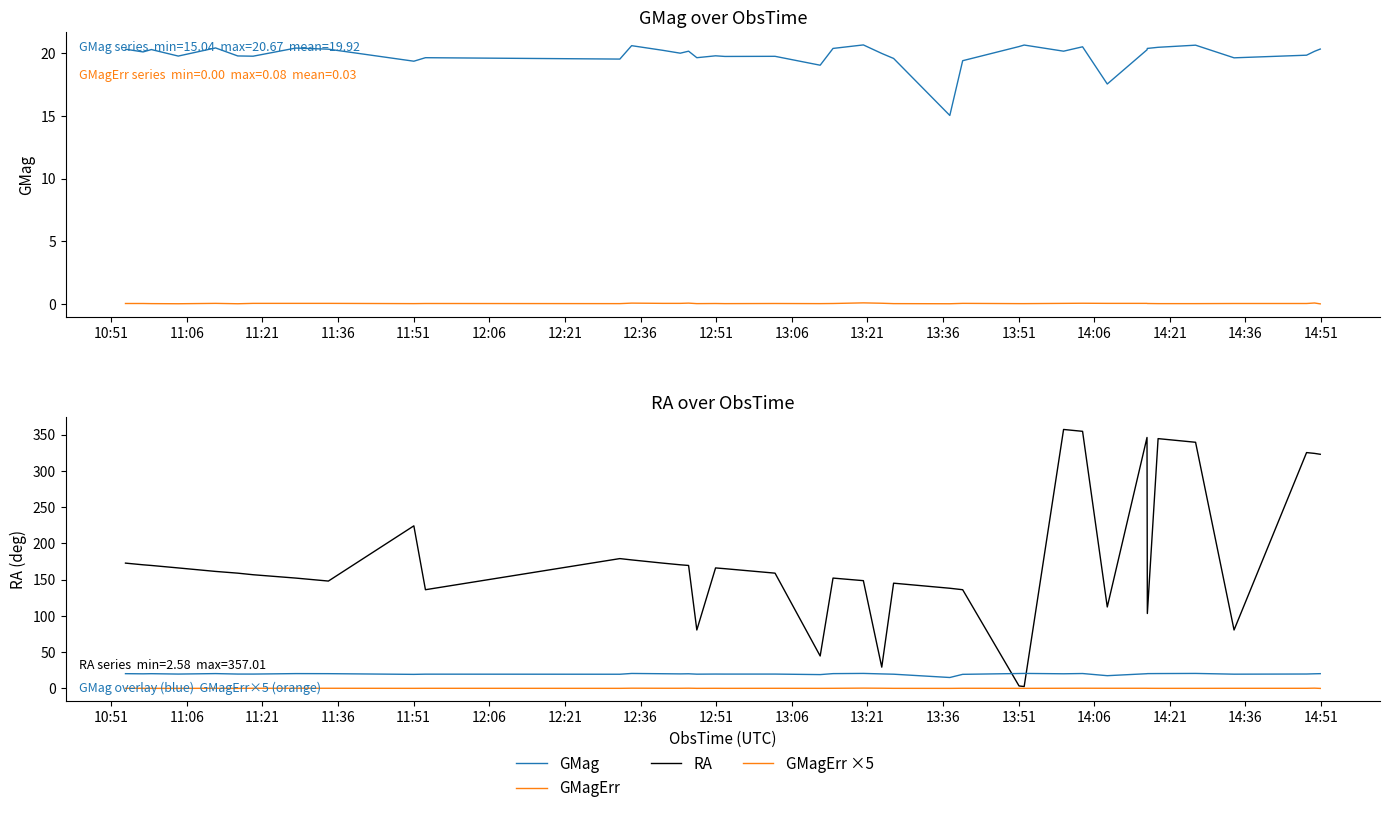

Which series has the largest total across all categories?

RA